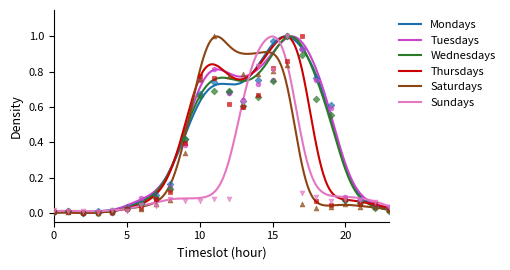

Is the value of Mondays at 22:00-23:00 greater than the value of Saturdays at 08:00-09:00?

No